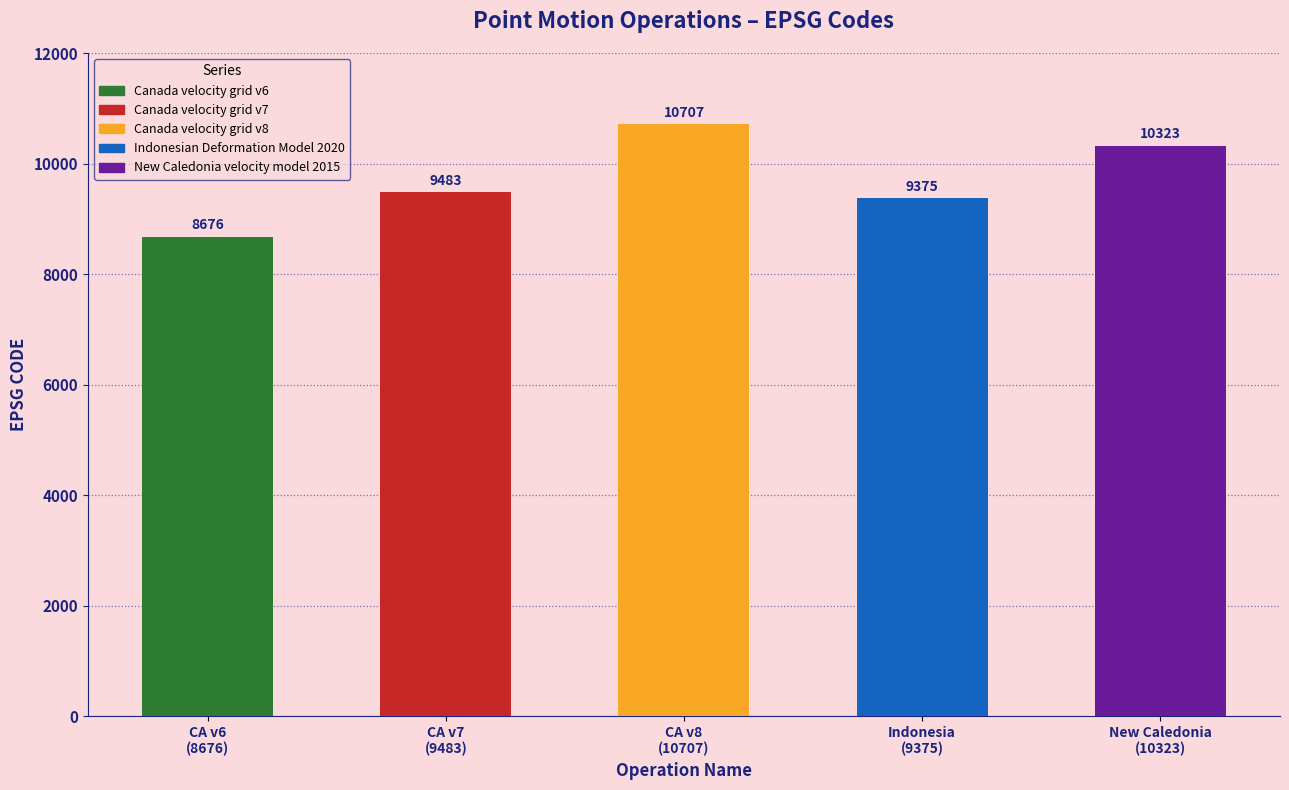

What is the change in value from CA v6
(8676) to CA v8
(10707)?

+2031